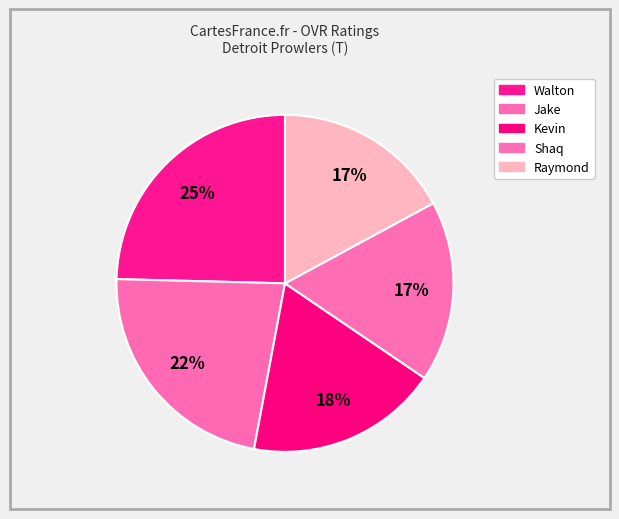

What is the largest slice in the pie chart?

Walton